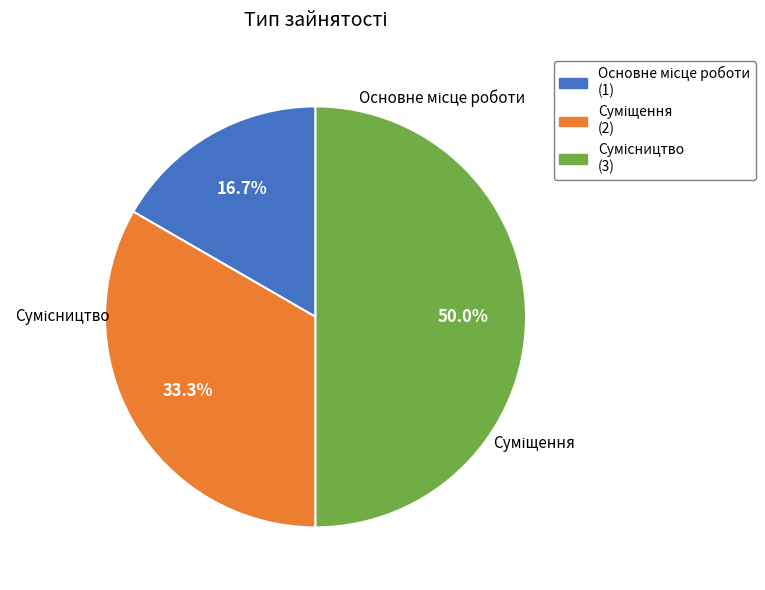

Count the number of slices in the pie.

3